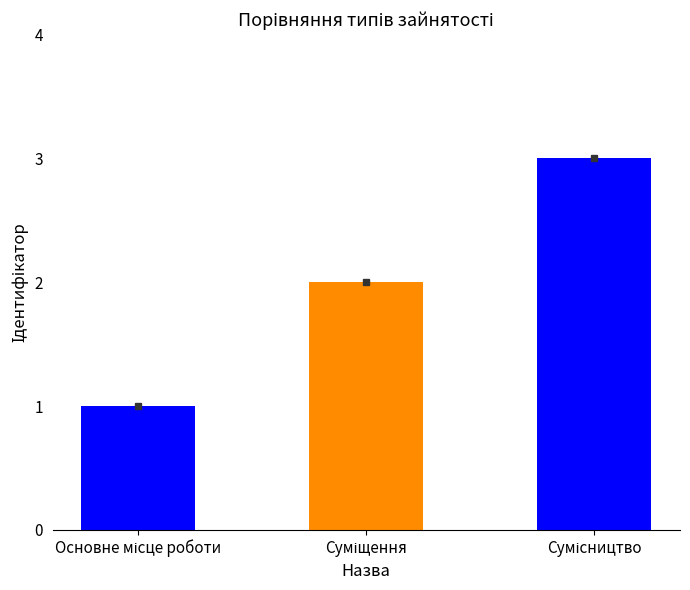

Reading left to right, list all the values displayed in this chart.

1	2	3